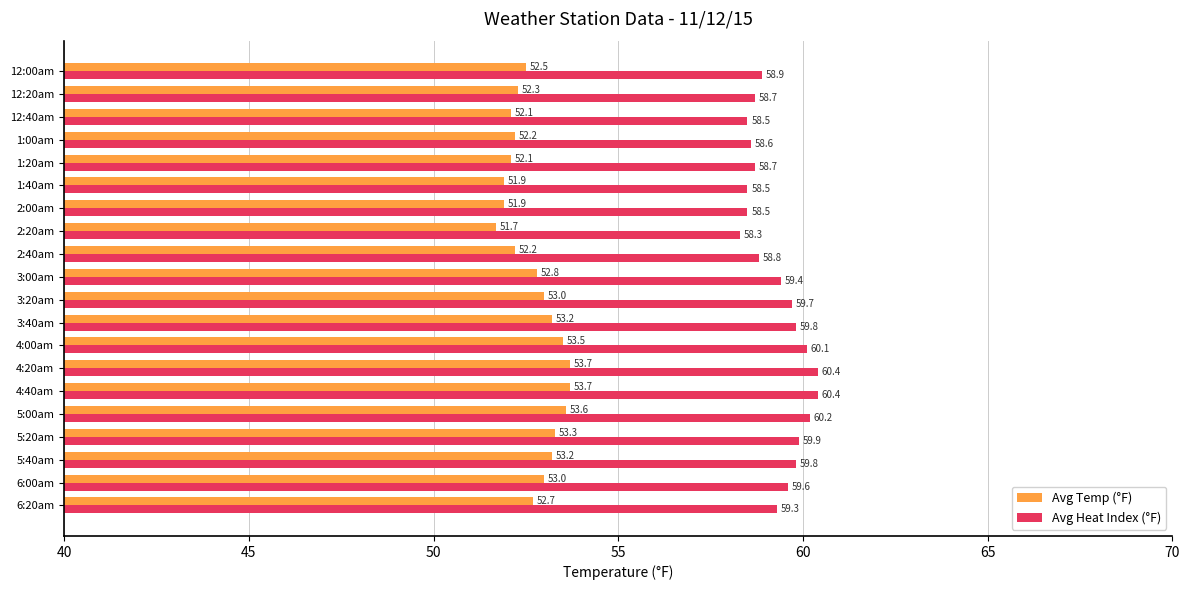

Count the number of data series in this chart.

2